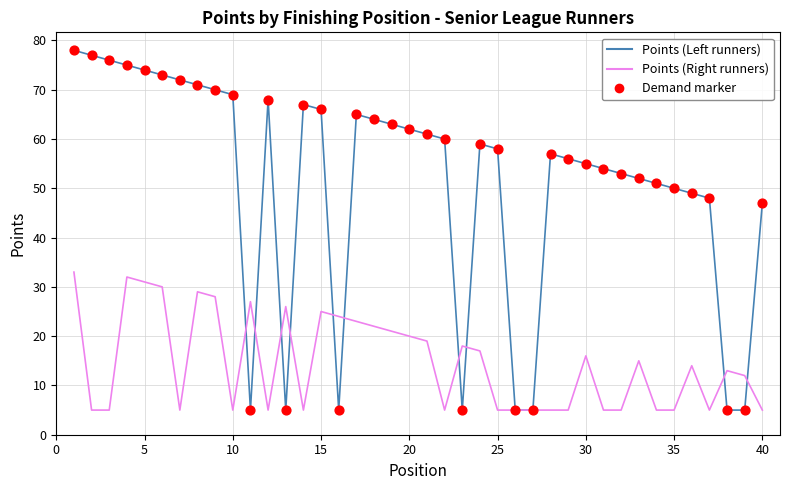

At how many categories does at least one series exceed 40?

32